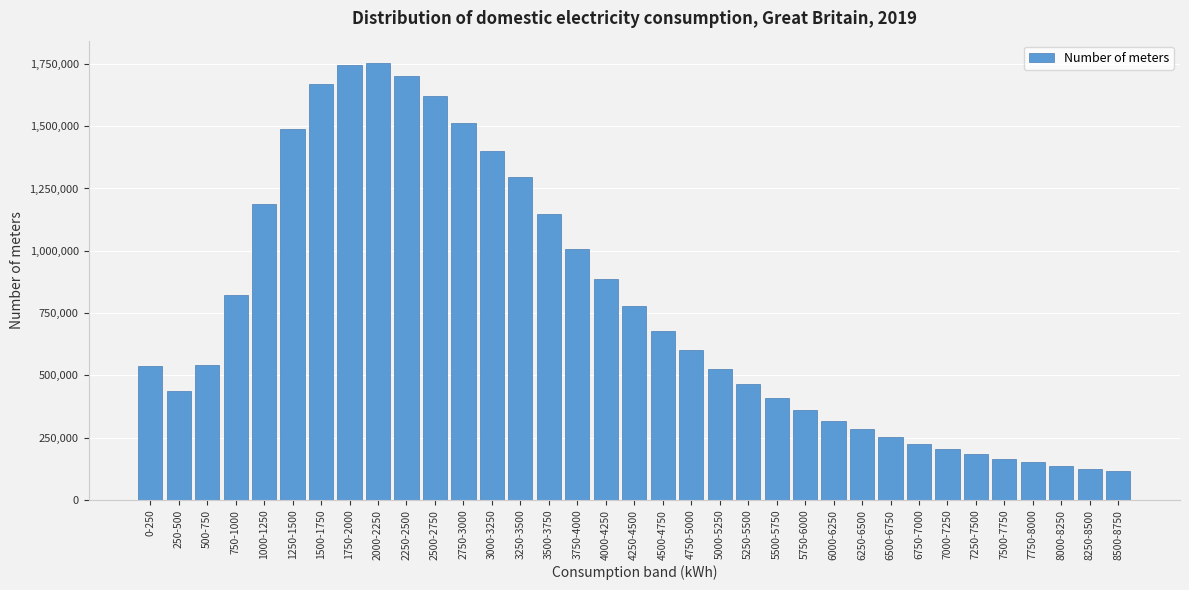

The value at 250-500 is 222266. True or false?

False